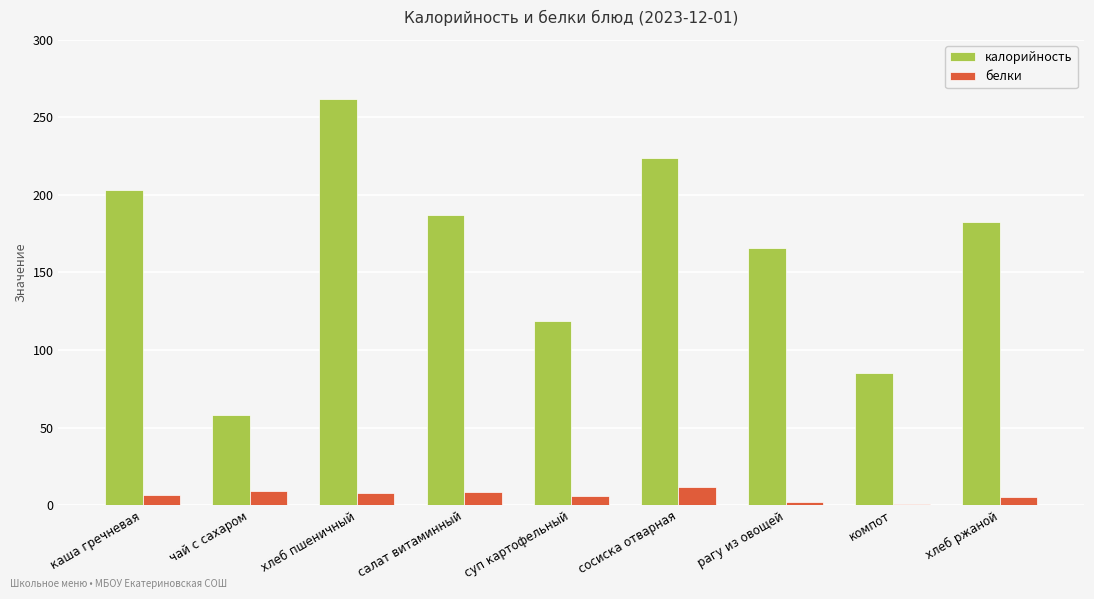

Is the value of белки at каша гречневая greater than the value of калорийность at каша гречневая?

No